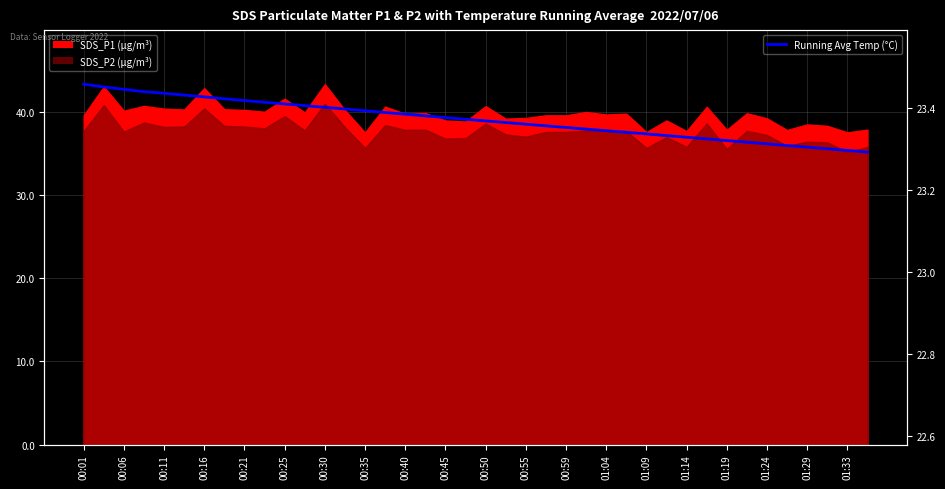

The value at 00:16 is 22.1. True or false?

False